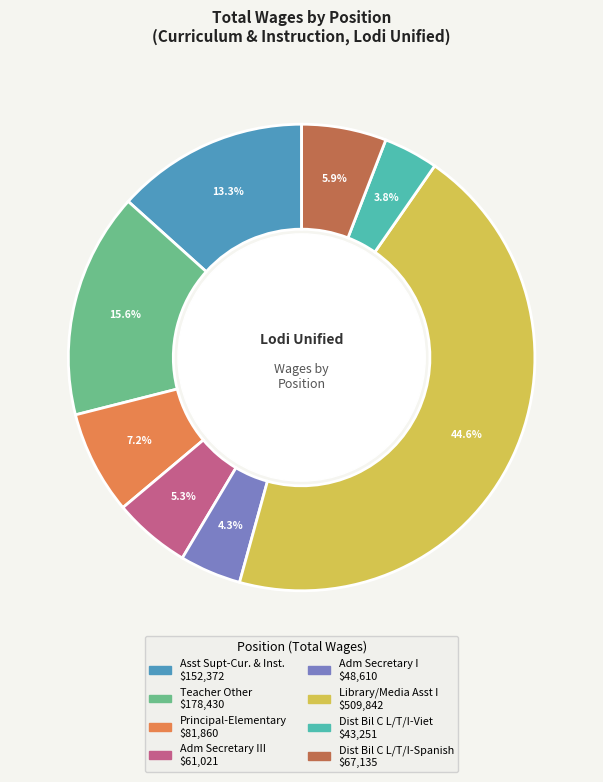

Count the number of slices in the pie.

8